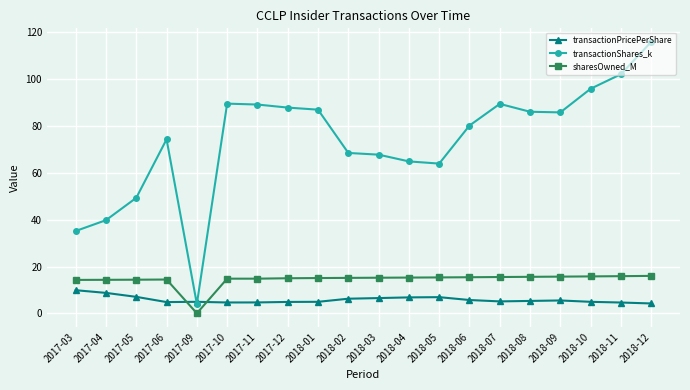

What is the maximum value shown in the chart?

115.9